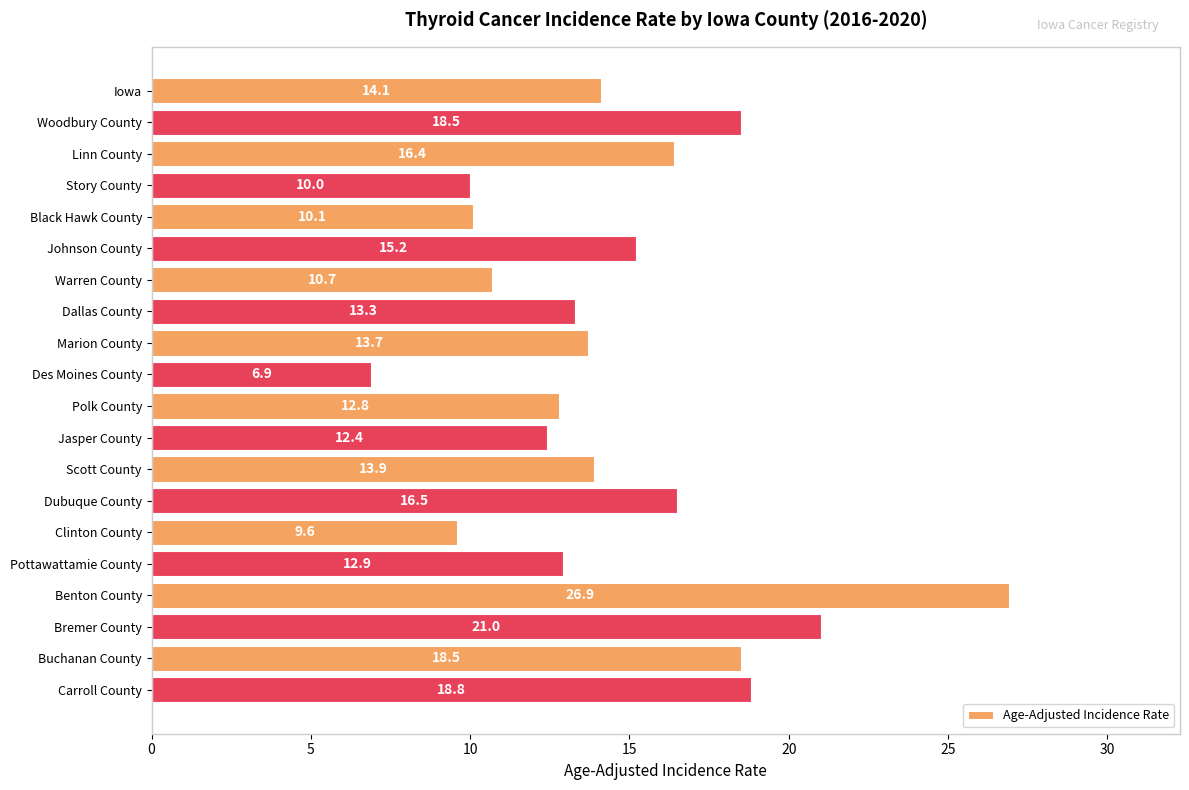

Between Pottawattamie County and Black Hawk County, which is larger?

Pottawattamie County